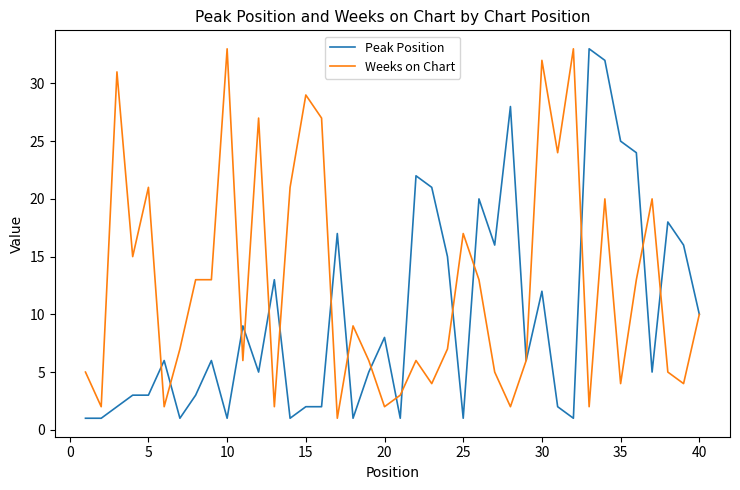

What is the maximum value for Weeks on Chart?

33